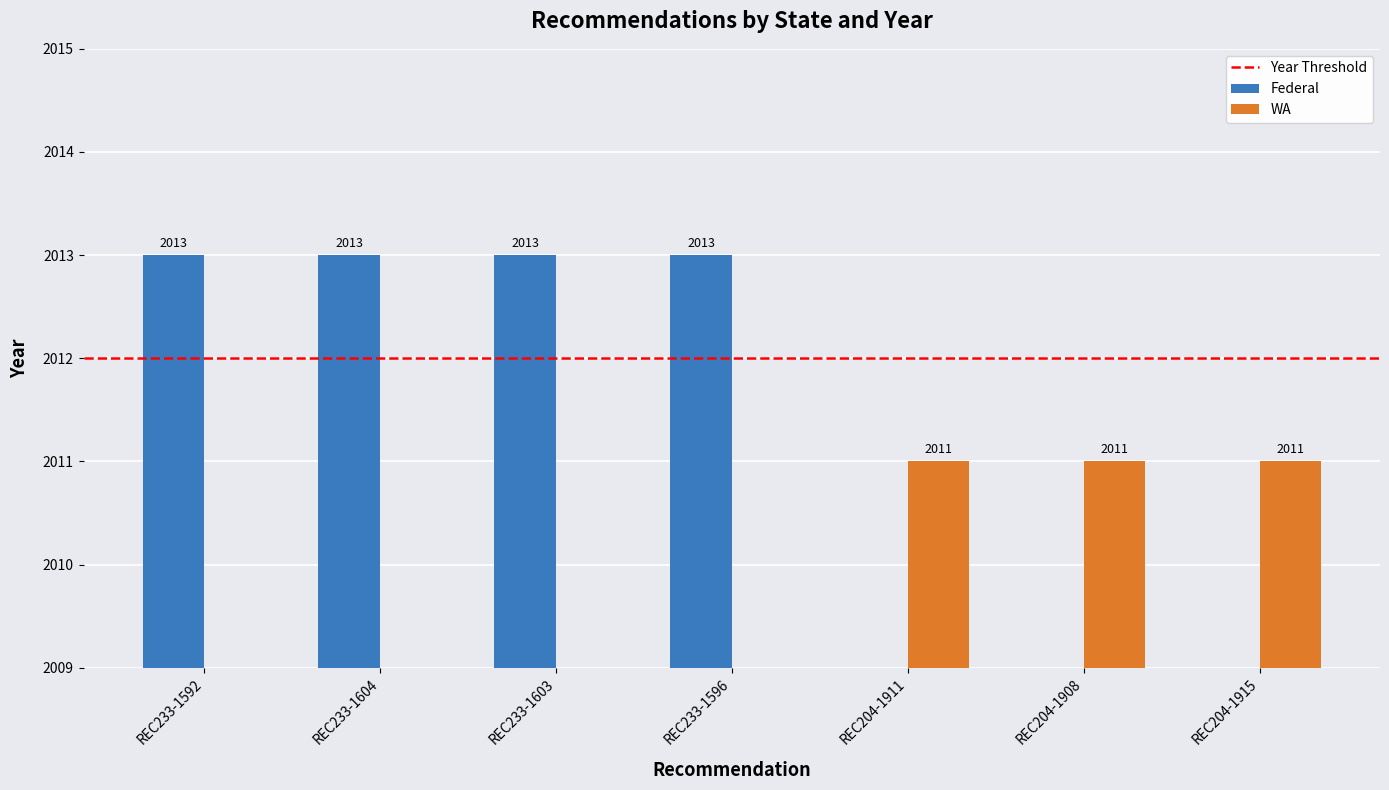

What is the total value across all series at REC233-1604?

2013